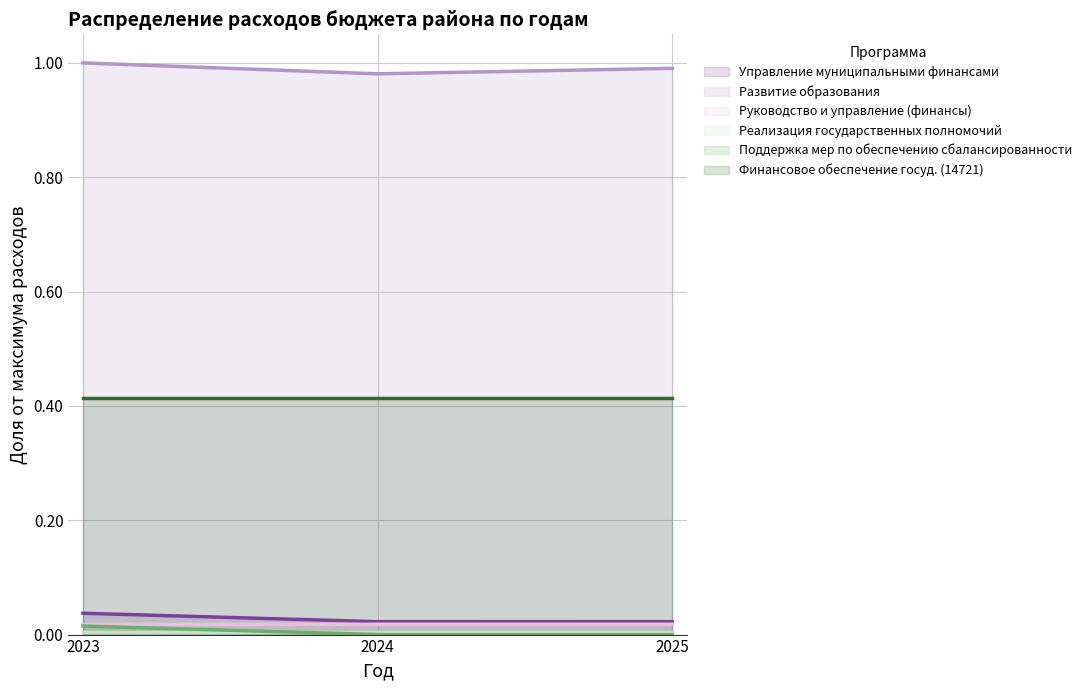

Is the value of Поддержка мер по обеспечению сбалансированности at 2023 greater than the value of Реализация государственных полномочий at 2025?

Yes